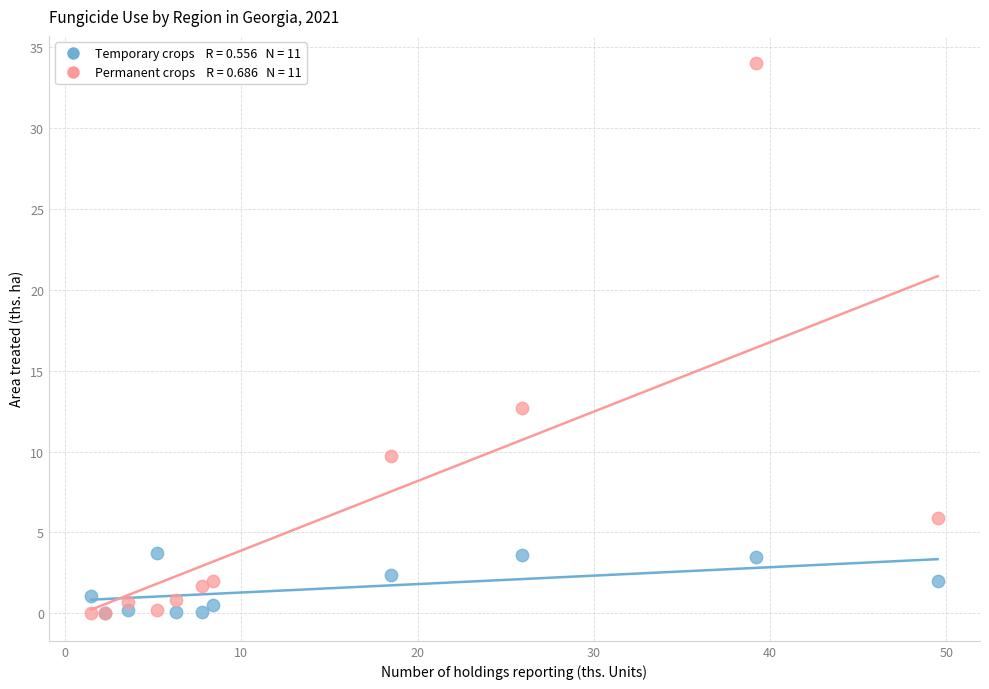

Across all series, what Y value is closest to 17?

12.7